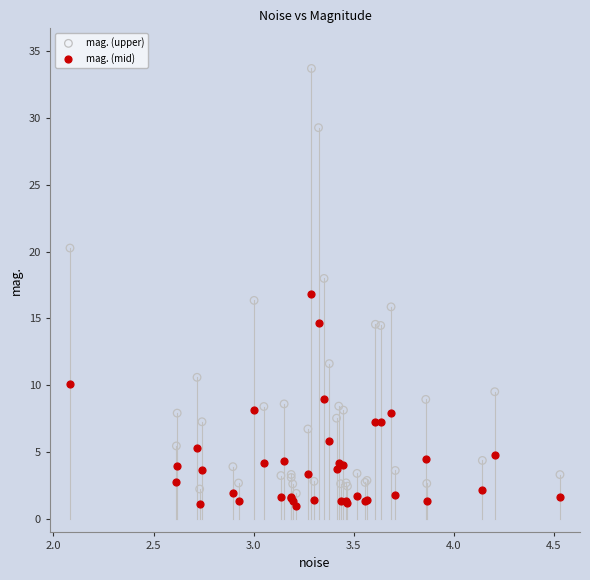

Which series reaches the minimum Y coordinate?

mag. (mid)